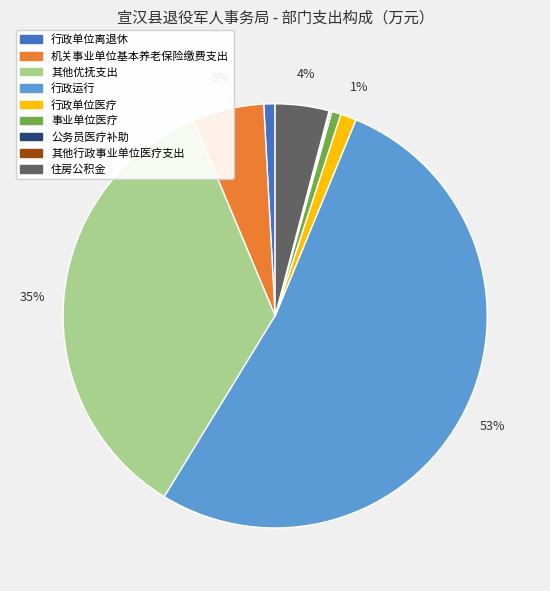

Which category accounts for the majority?

行政运行